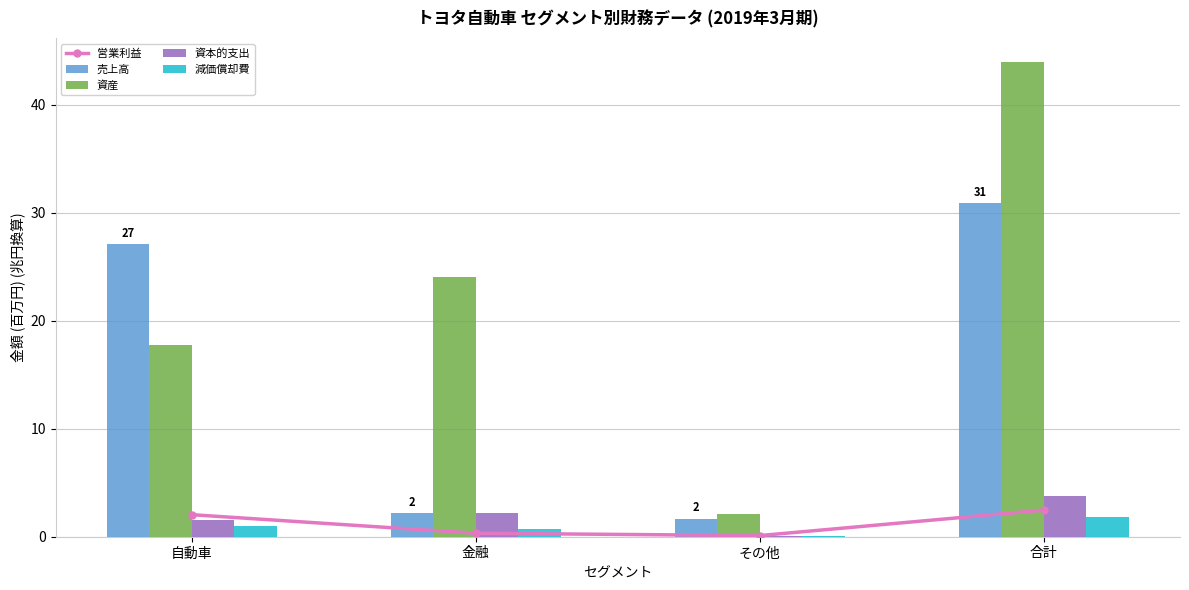

What is the sum of all 減価償却費 values?

3.6